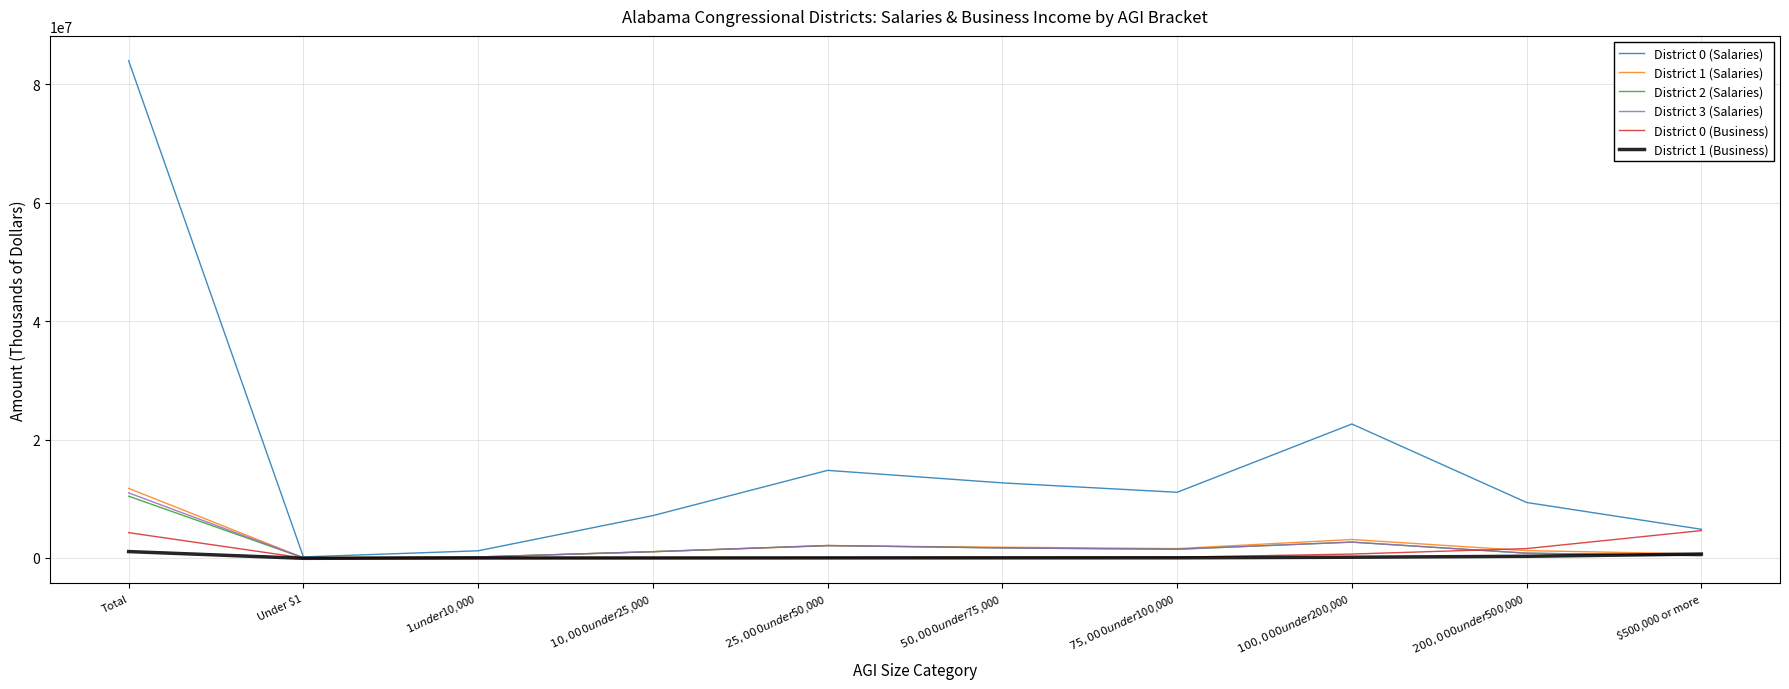

The District 1 (Salaries) series shows 7018895 at Total. True or false?

False